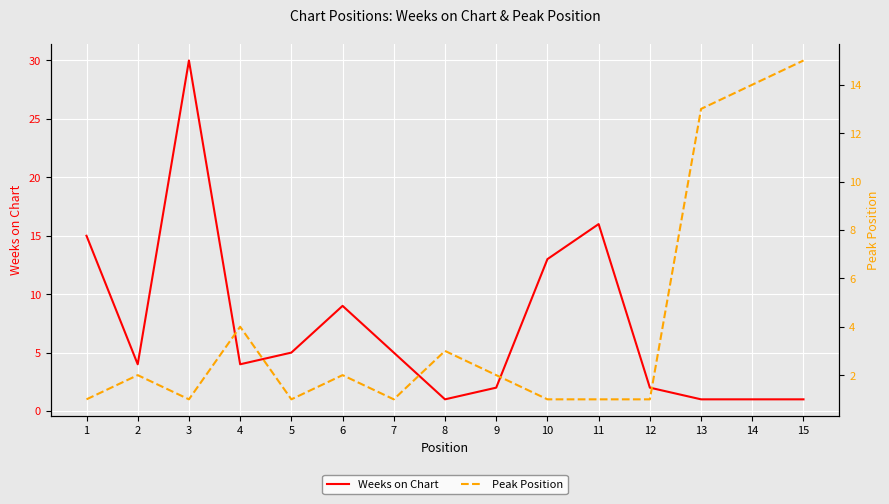

What is the sum of all Peak Position values?

62